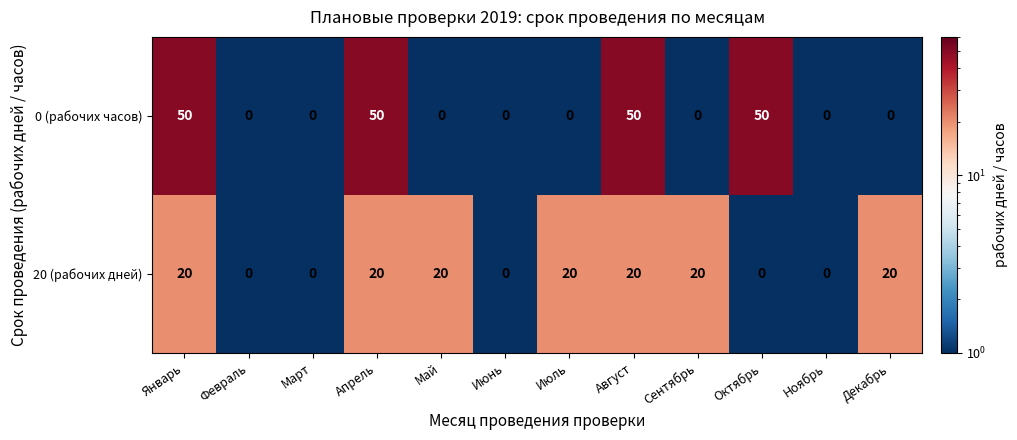

Which series has the widest spread of values?

0 (рабочих часов)